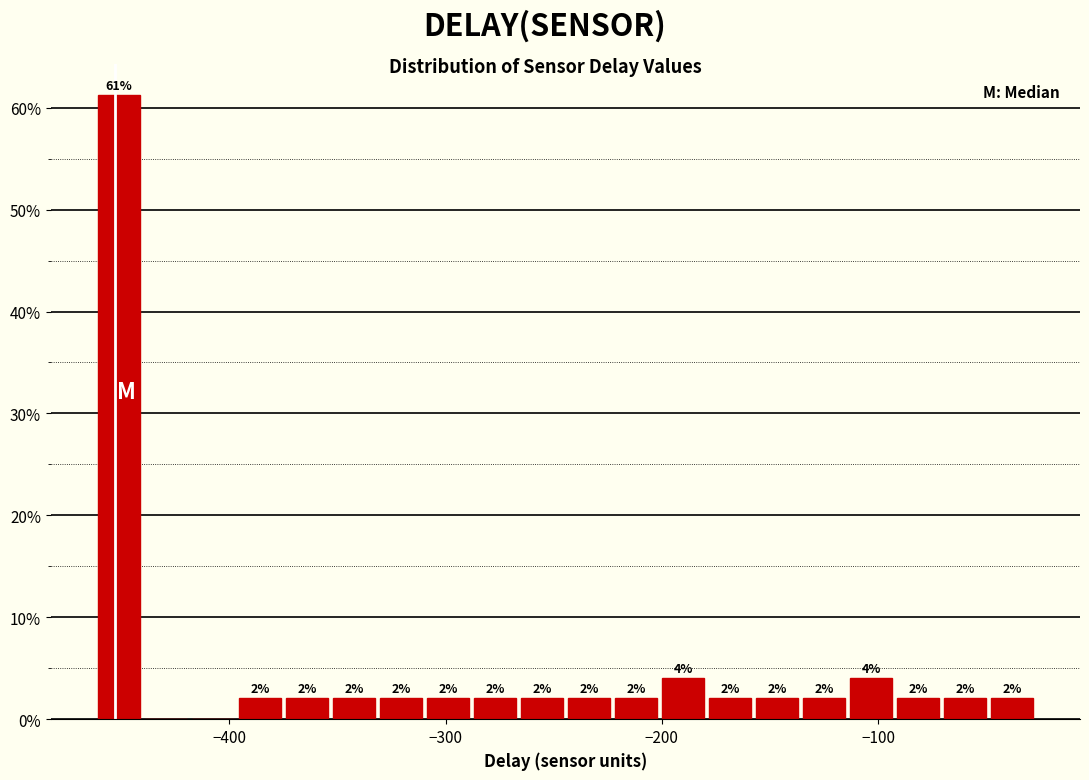

Around what value on the x-axis is the tallest bar? Give the approximate position of its centre, as read against the axis.

-450